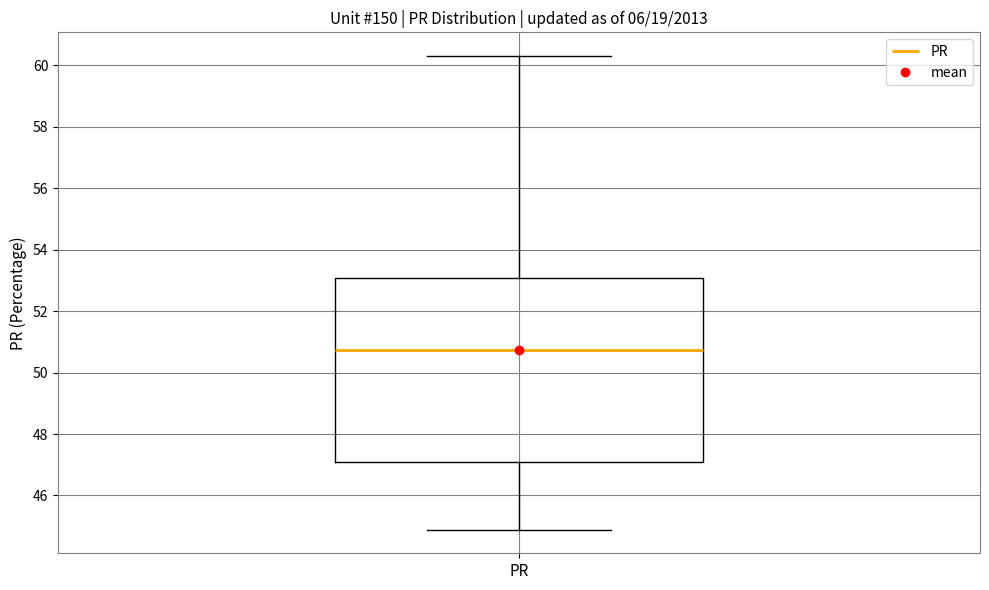

Transcribe this box plot: give where the median line is, the range the box spans, and where the two whiskers end, as read against the y-axis. The values are not printed on the chart, so give them approximately, as read against the axis.

median 50.8, box 47.2 to 53.0, whiskers 44.8 to 60.4